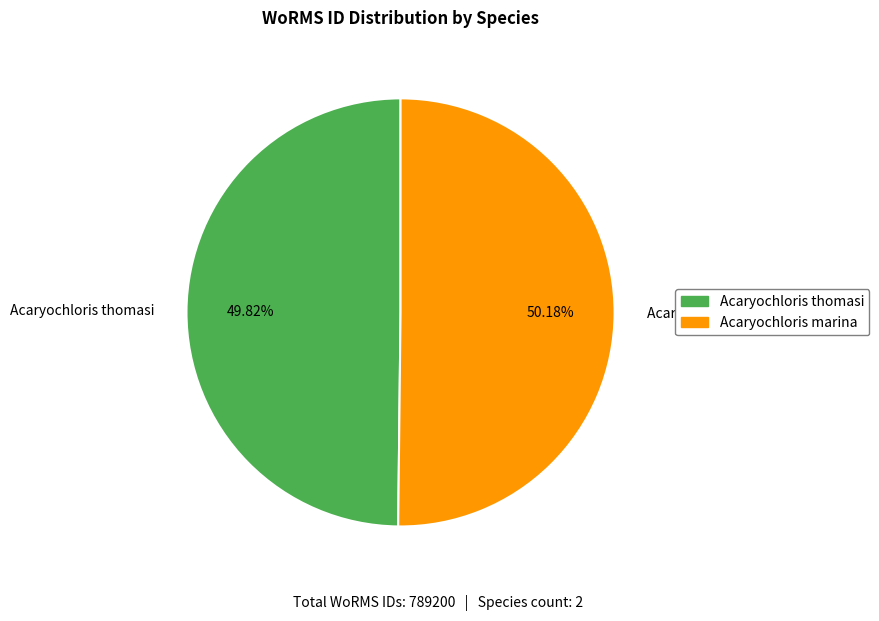

Does any single category account for the majority?

Yes